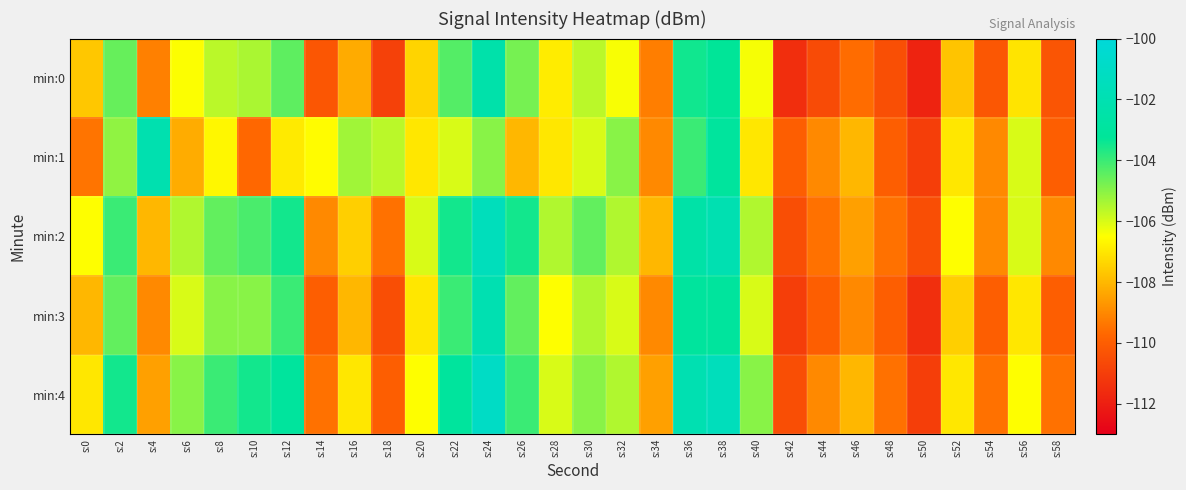

What is the spread (max minus min) of values at s:36?

2.0